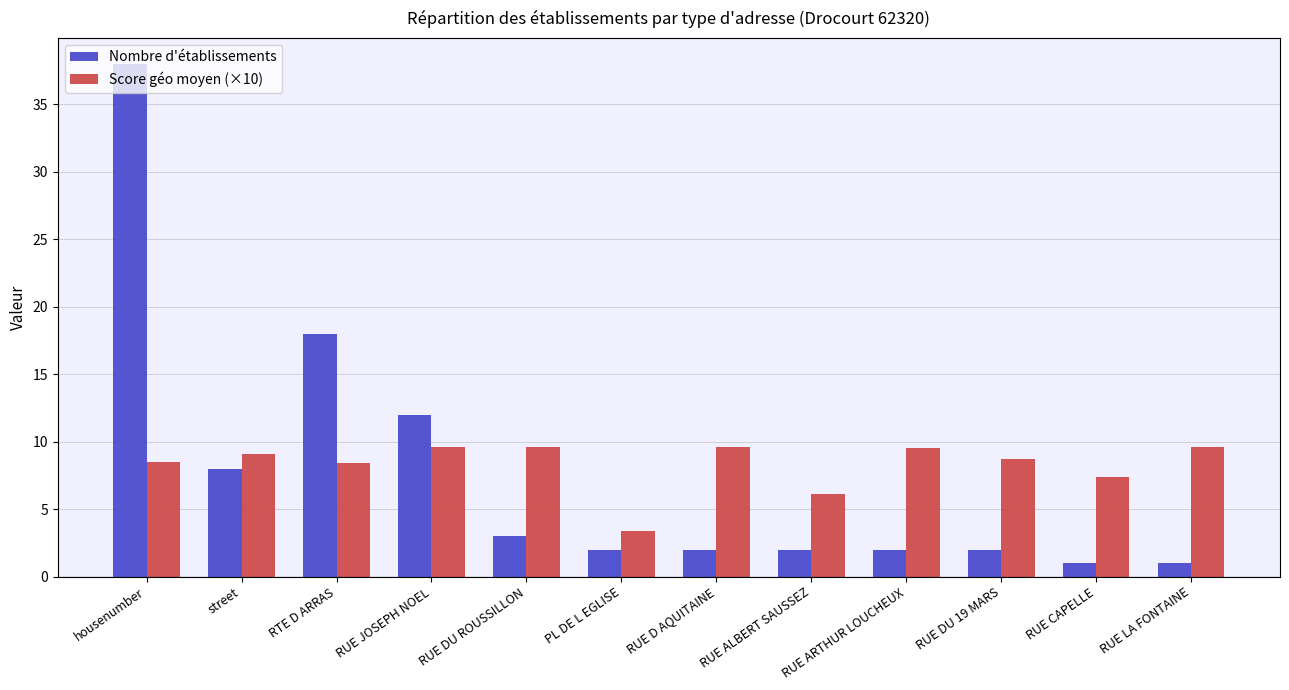

Is the value of Nombre d'établissements at street greater than the value of Score géo moyen (×10) at RUE CAPELLE?

Yes